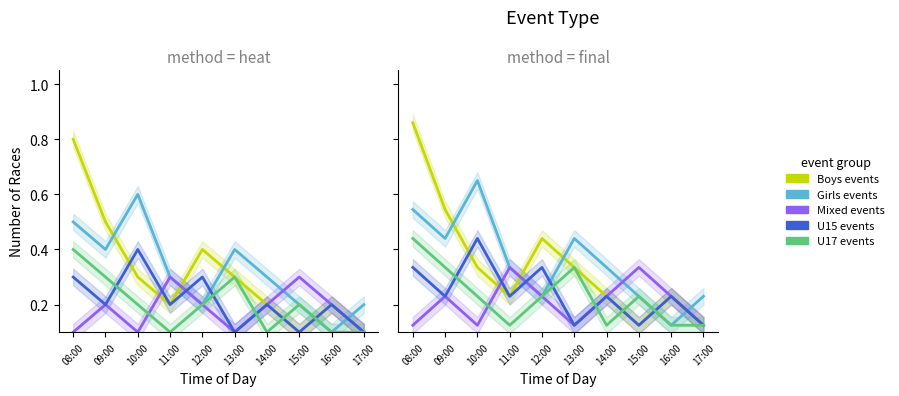

In Girls events, how many points are higher than both neighbors (excluding endpoints)?

2